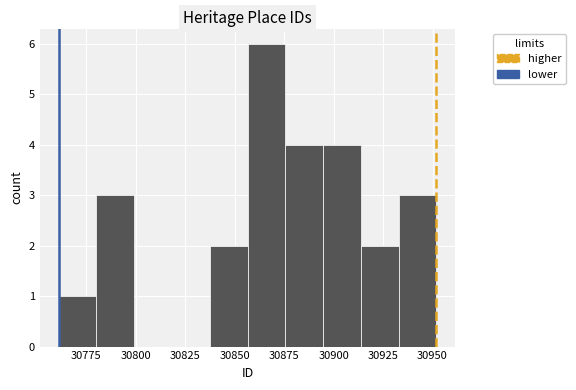

Read against the x-axis, roughly where is the centre of the tallest bar?

30865